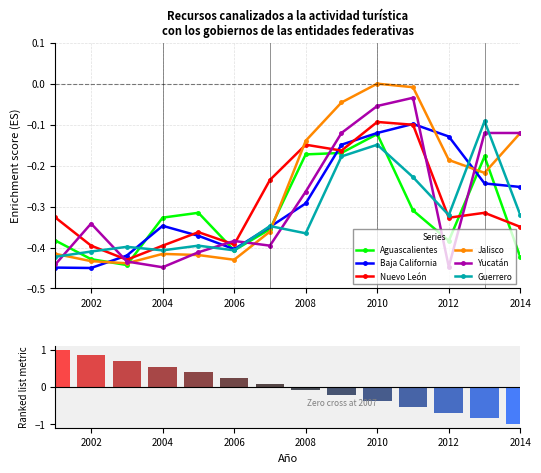

Reading left to right, transcribe all the data shown in this chart.

Aguascalientes: -0.4	-0.4	-0.4	-0.3	-0.3	-0.4	-0.4	-0.2	-0.2	-0.1	-0.3	-0.4	-0.2	-0.4
Baja California: -0.4	-0.5	-0.4	-0.3	-0.4	-0.4	-0.3	-0.3	-0.1	-0.1	-0.1	-0.1	-0.2	-0.3
Nuevo León: -0.3	-0.4	-0.4	-0.4	-0.4	-0.4	-0.2	-0.1	-0.2	-0.1	-0.1	-0.3	-0.3	-0.3
Jalisco: -0.4	-0.4	-0.4	-0.4	-0.4	-0.4	-0.4	-0.1	-0.0	0.0	-0.0	-0.2	-0.2	-0.1
Yucatán: -0.4	-0.3	-0.4	-0.4	-0.4	-0.4	-0.4	-0.3	-0.1	-0.1	-0.0	-0.4	-0.1	-0.1
Guerrero: -0.4	-0.4	-0.4	-0.4	-0.4	-0.4	-0.3	-0.4	-0.2	-0.1	-0.2	-0.3	-0.1	-0.3